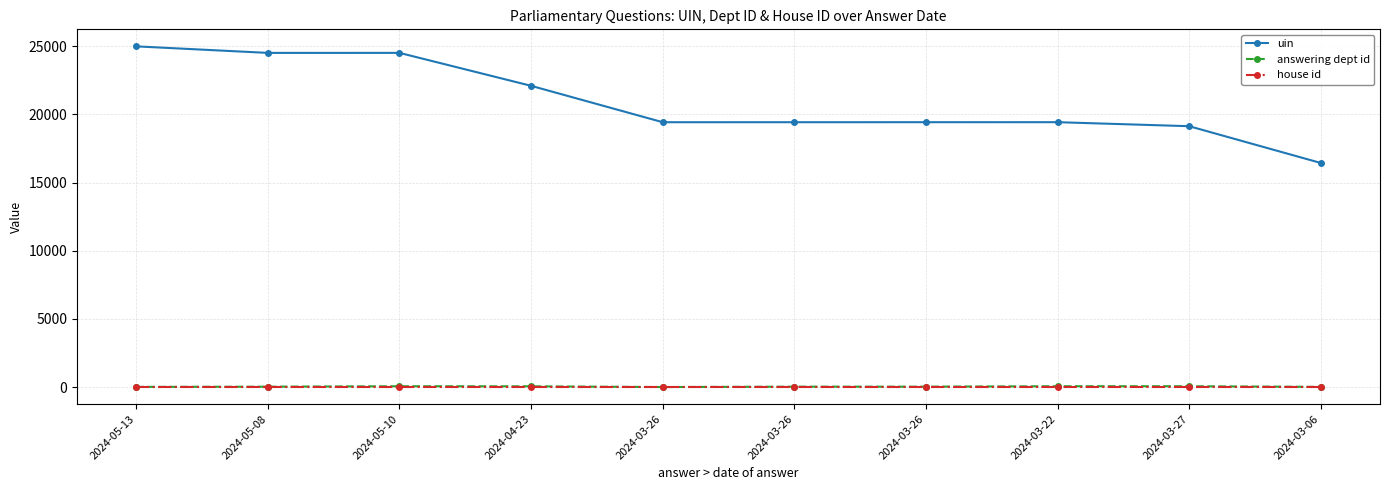

Where is the first local minimum for answering dept id?

2024-03-26